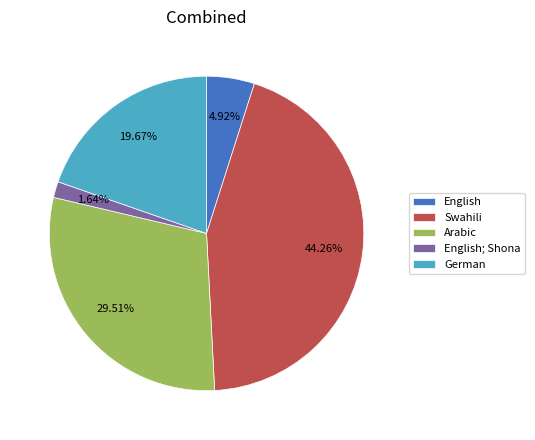

Approximately how many times larger is the value at Swahili compared to English; Shona?

27.0